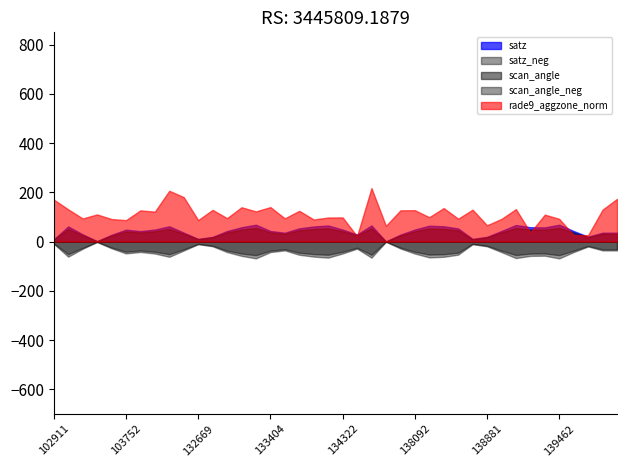

The value of satz at 134322 is 48.5. True or false?

True